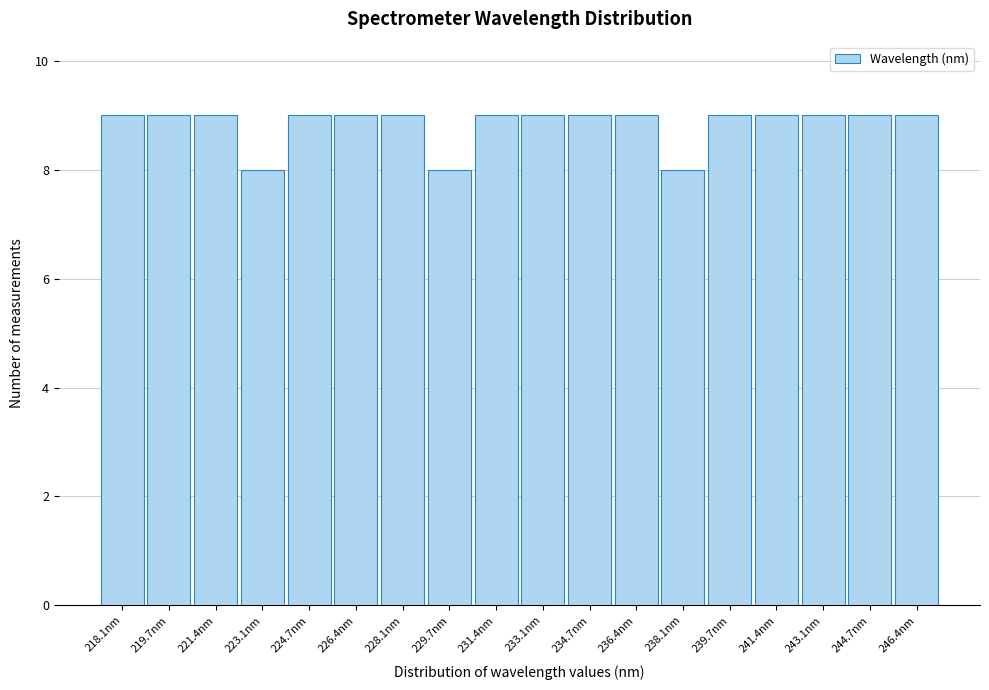

Reading left to right, extract all data points from this chart.

9	9	9	8	9	9	9	8	9	9	9	9	8	9	9	9	9	9